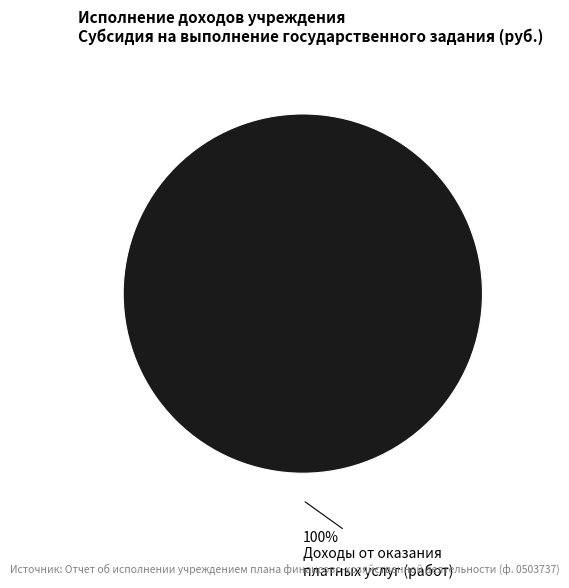

Is there any slice that represents more than half of the pie?

Yes